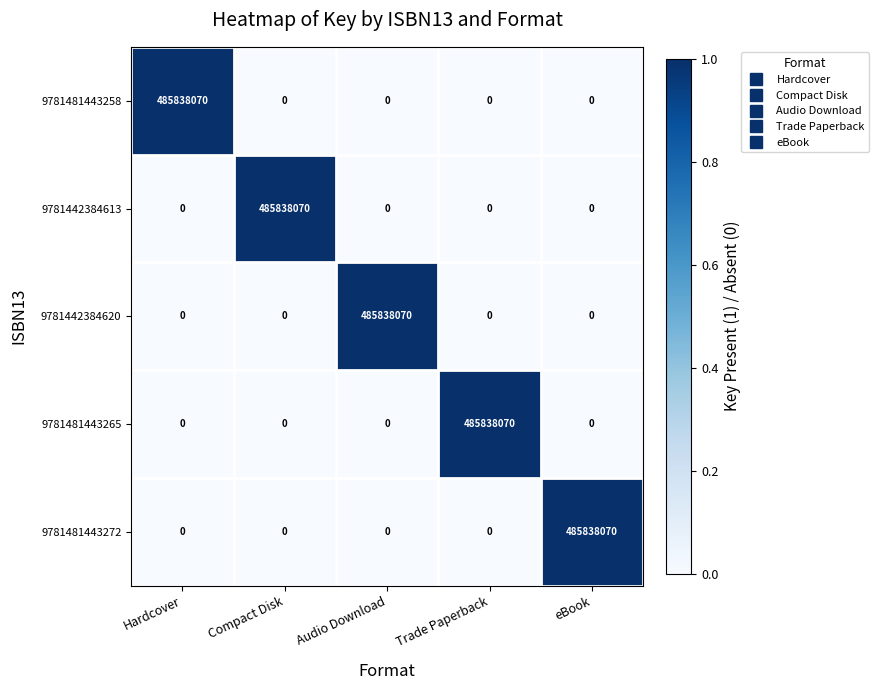

The value of 9781442384620 at Compact Disk is -195875488. True or false?

False